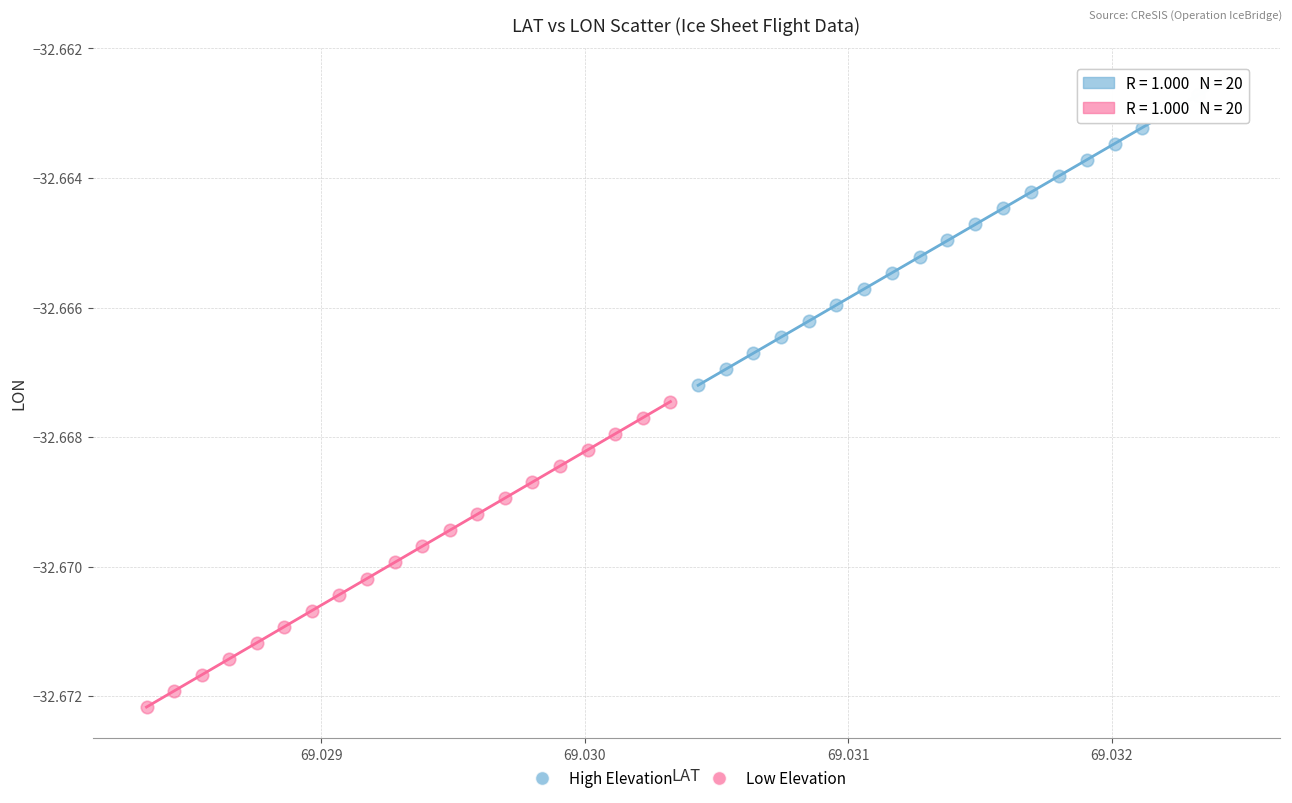

Which series reaches the maximum Y coordinate?

High Elevation